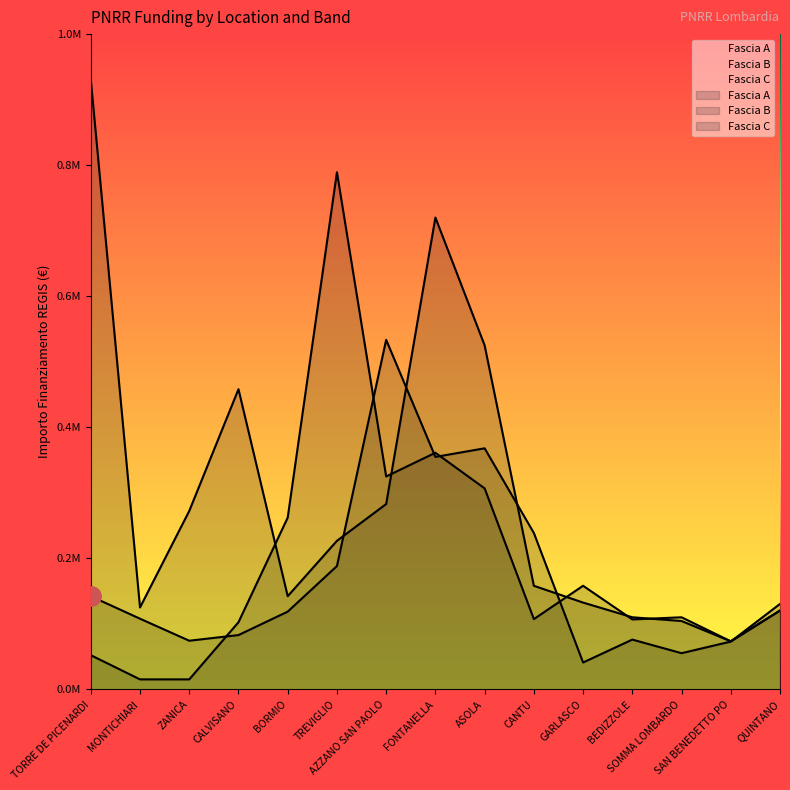

True or false: Fascia C and Fascia A intersect in this chart.

True